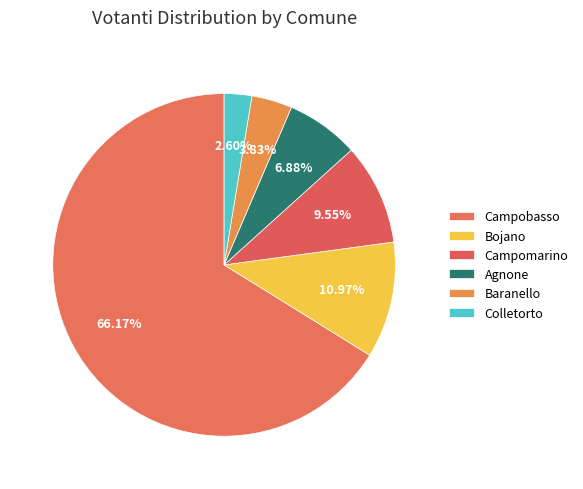

Is it true that Bojano is 11% of the pie?

True